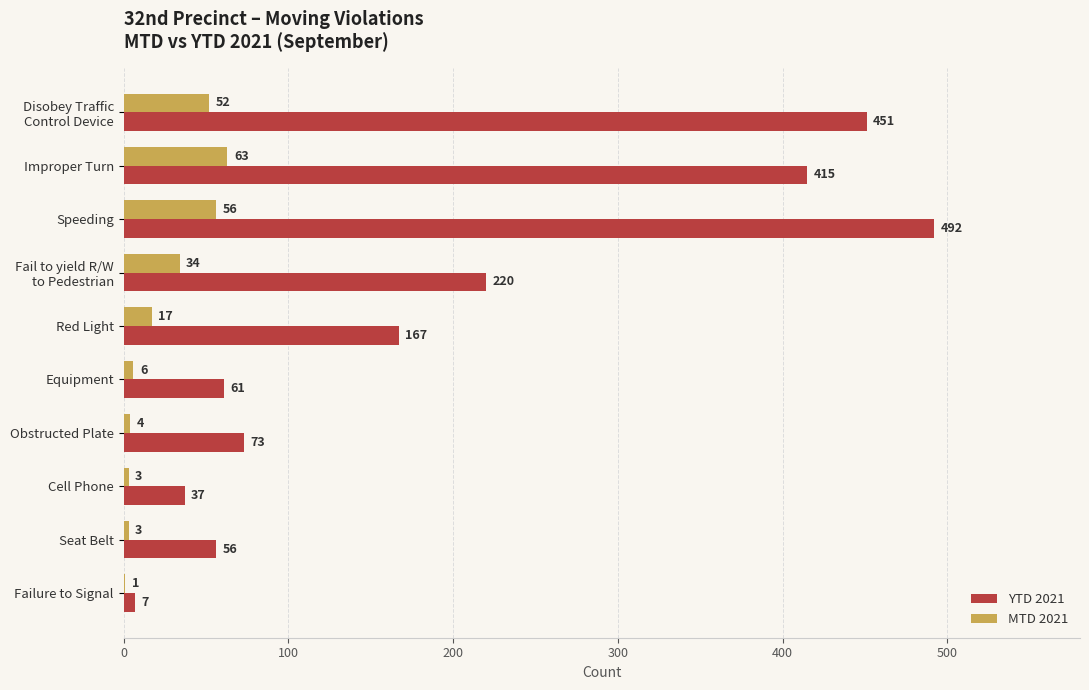

At which category is the sum across all series the highest?

Speeding